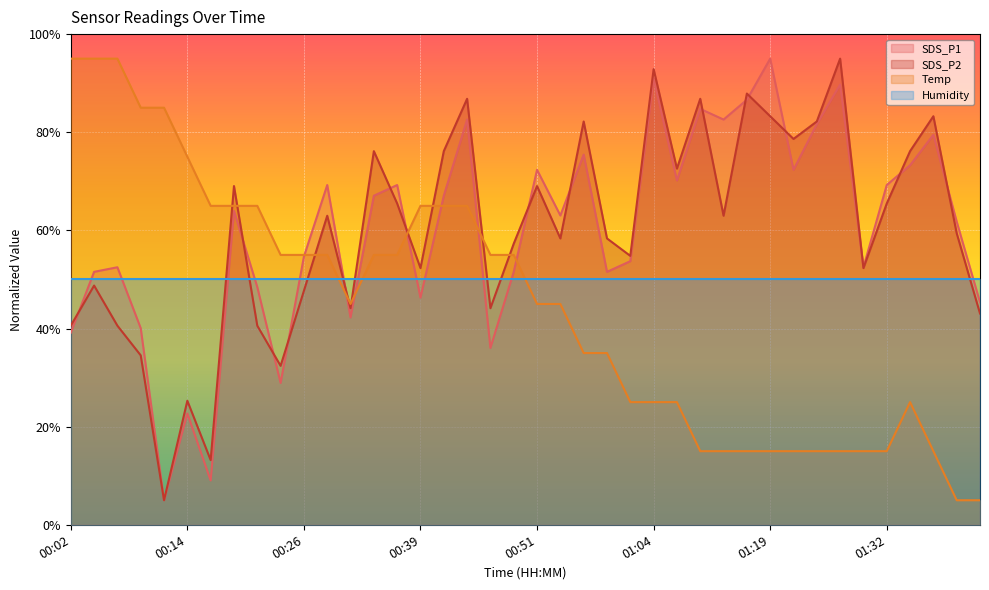

What is the average value of the SDS_P2 series?

60.2